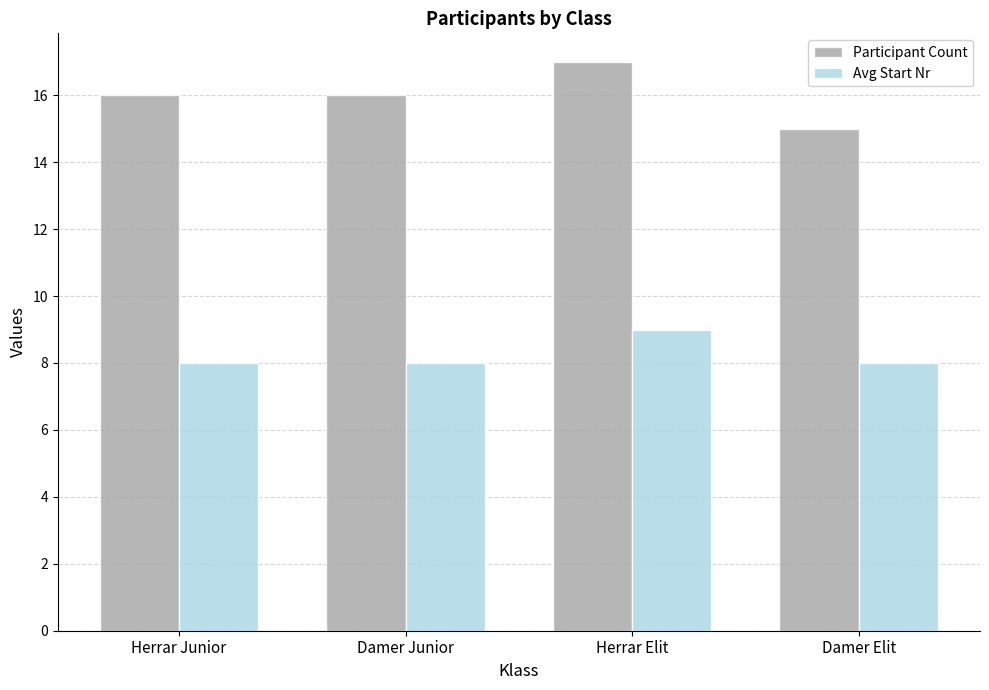

Between Herrar Elit and Damer Elit, which series saw the biggest shift?

Participant Count